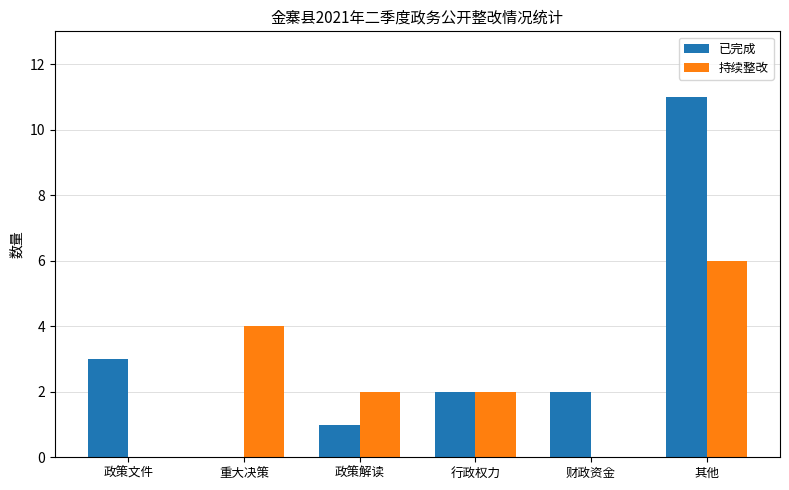

Which series has the largest range (max minus min)?

已完成